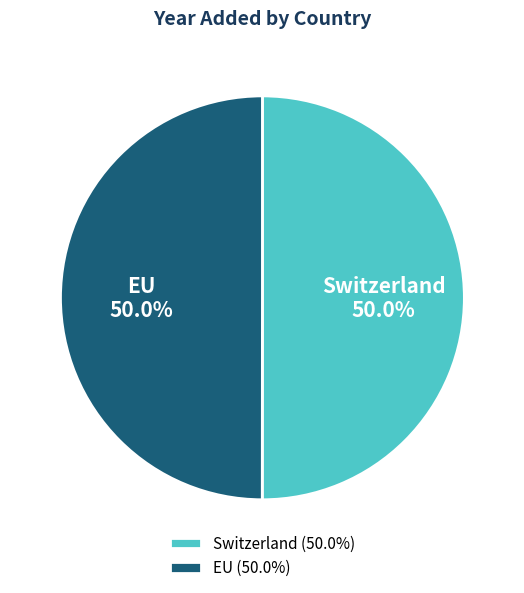

What is the ratio of the value at EU to the value at Switzerland?

1.0